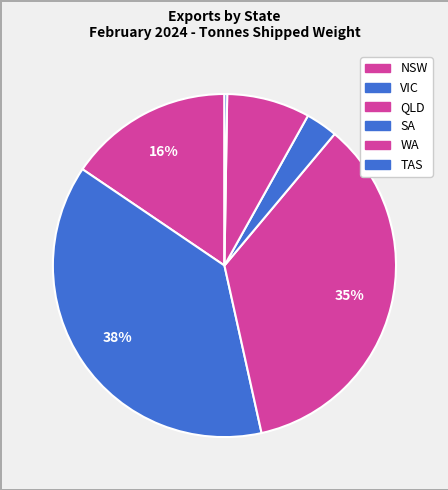

What percentage is the NSW slice, to the nearest percent?

16%